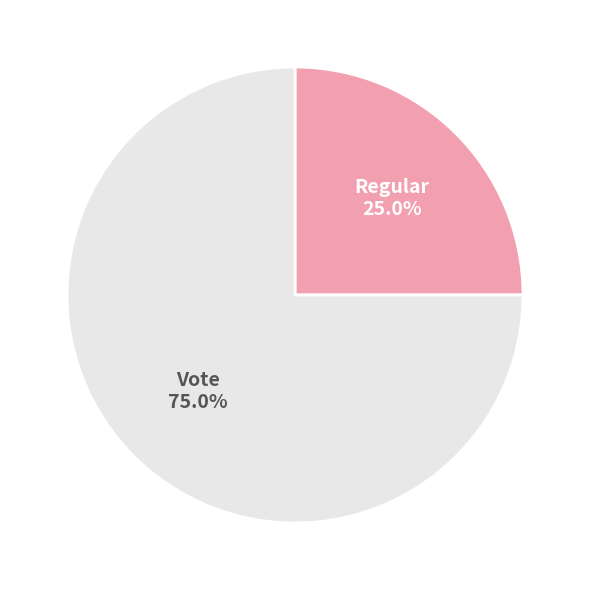

What is the ratio of the value at Vote to the value at Regular?

3.0